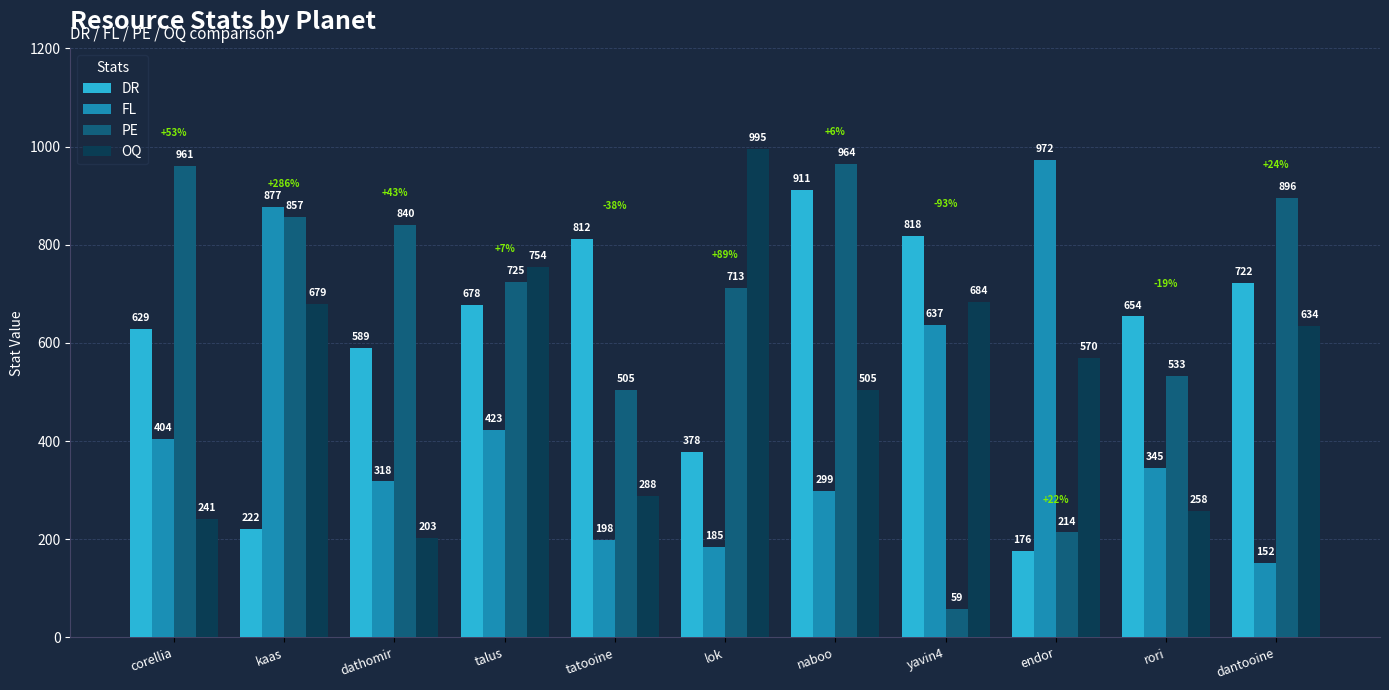

What is the total value across all series at dantooine?

2404